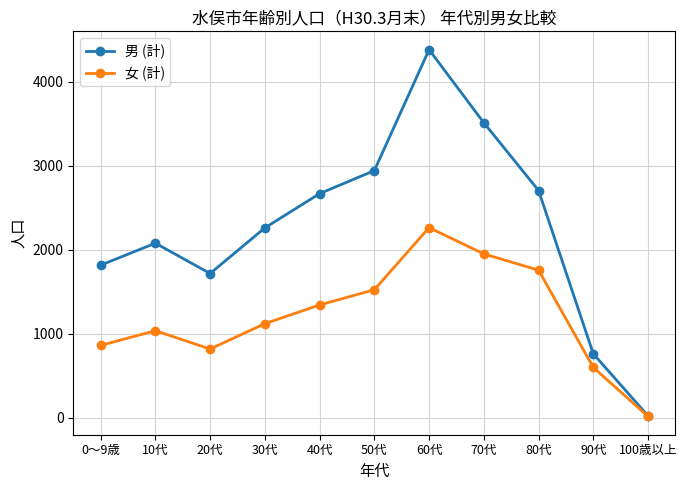

Which series has the widest spread of values?

男 (計)